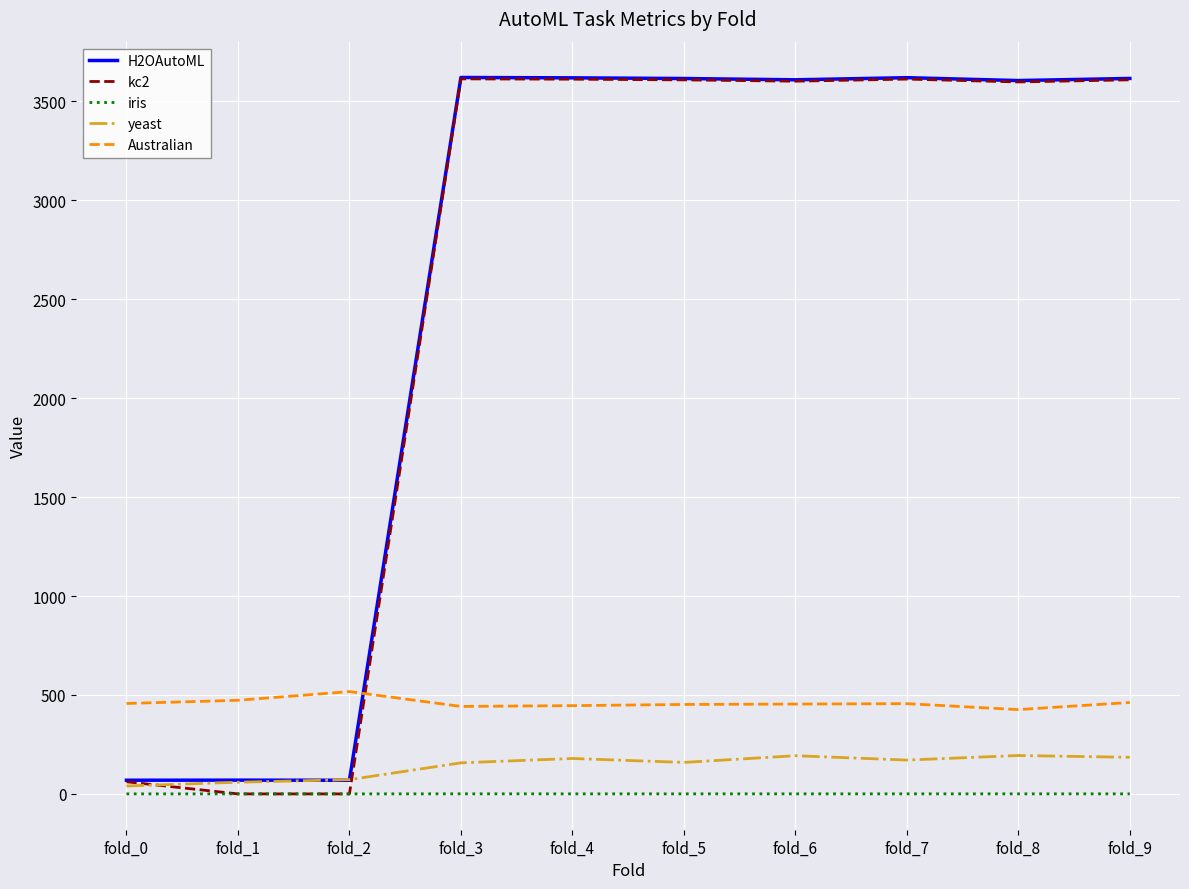

Which series has the largest range (max minus min)?

kc2